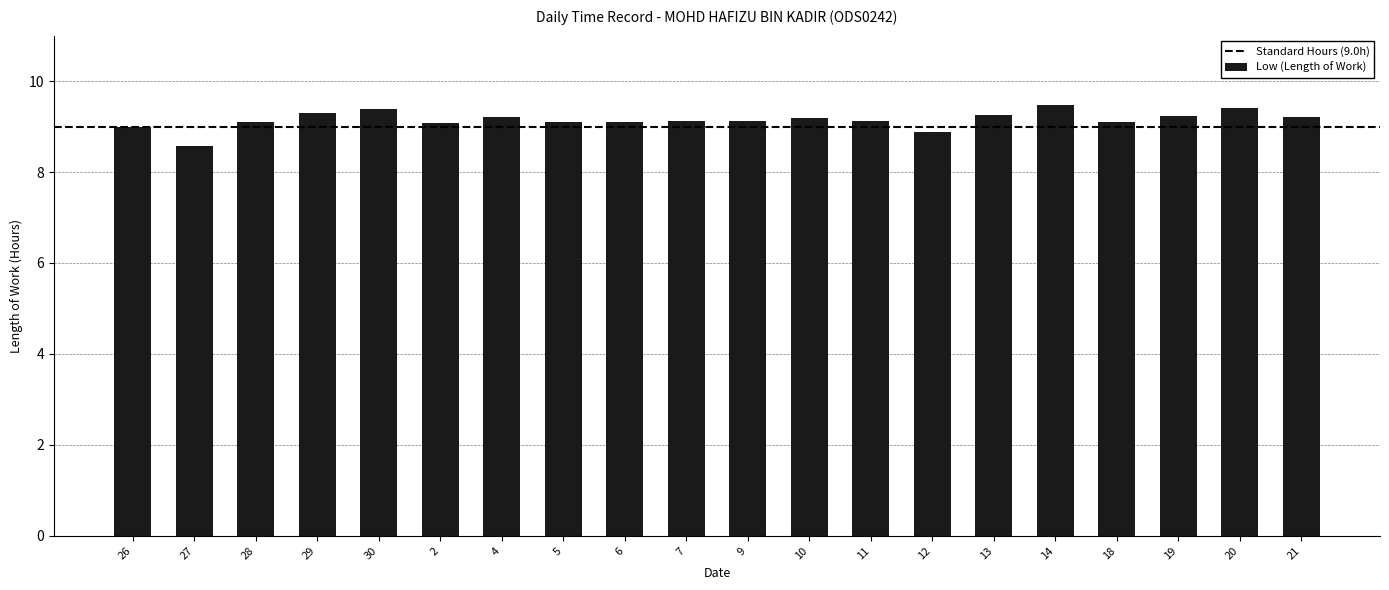

Which has a higher value, 14 or 19?

14